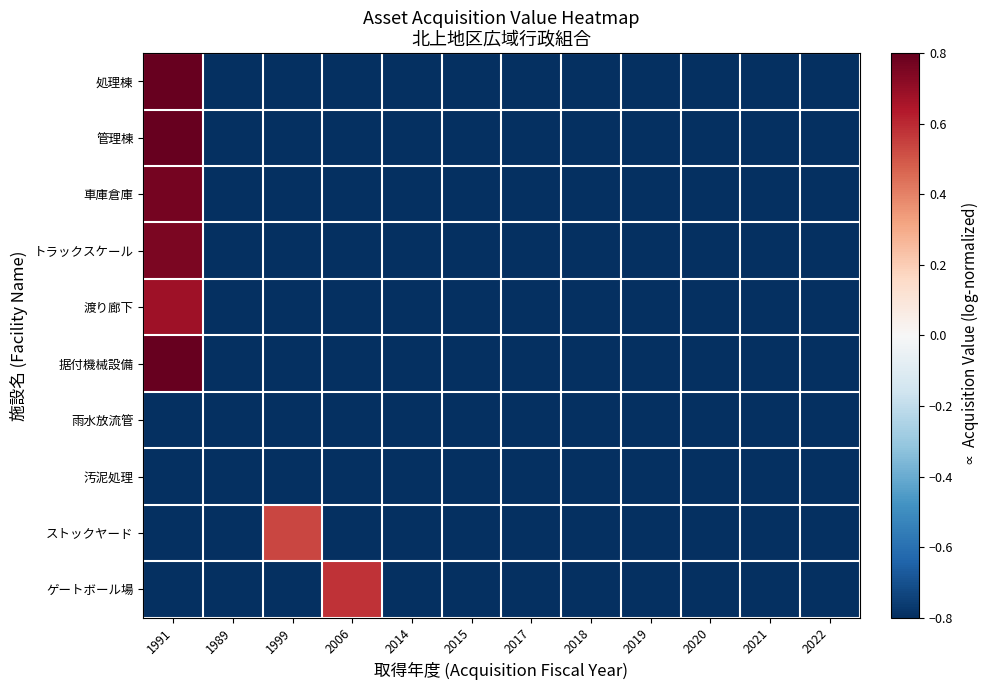

At which category is the sum across all series the highest?

1991